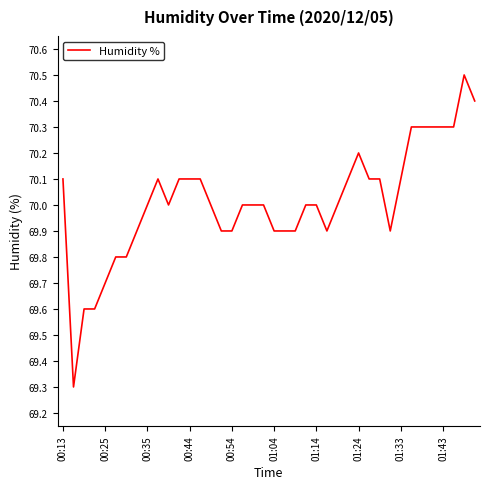

What is the greatest value displayed?

70.5